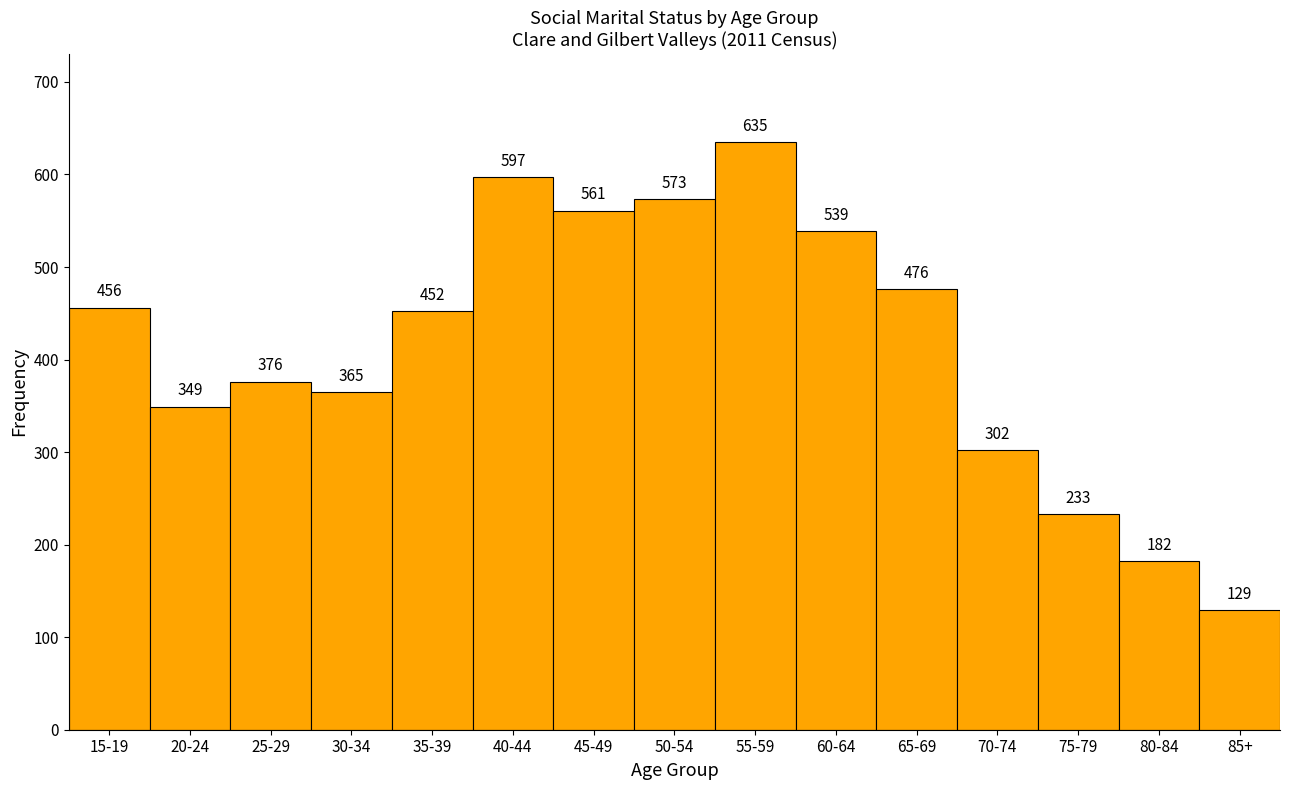

Reading left to right, list all the values displayed in this chart.

456	349	376	365	452	597	561	573	635	539	476	302	233	182	129